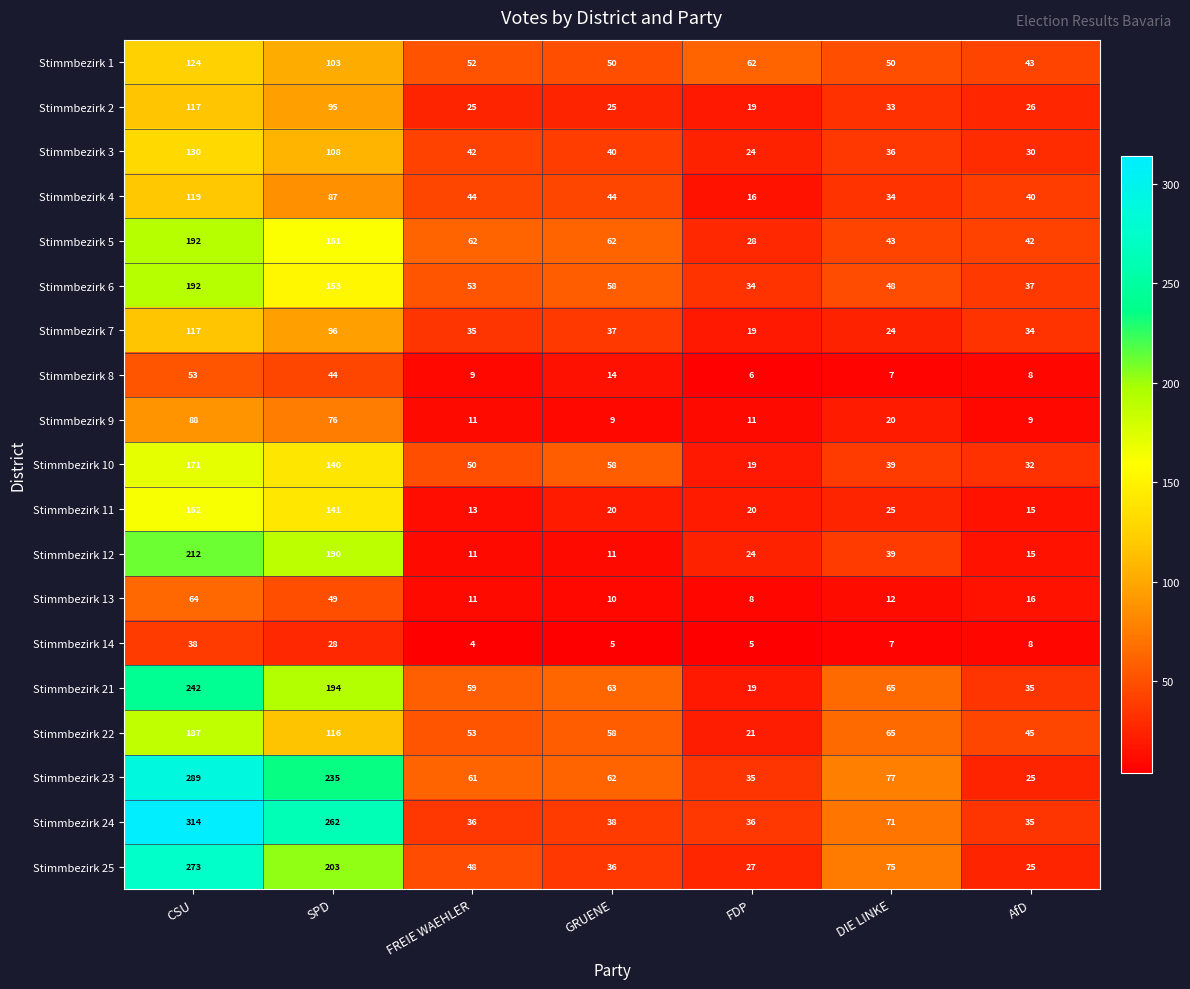

Is it true that Stimmbezirk 4 equals 16 at FDP?

True